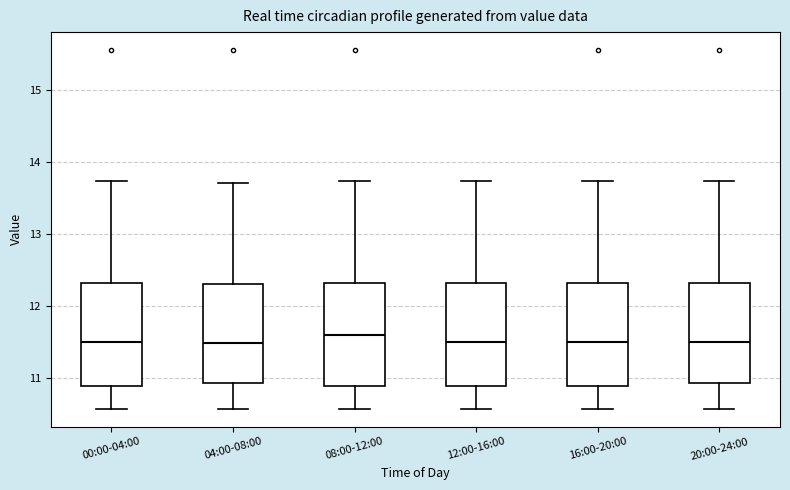

Reading left to right, read every box against the y-axis: the position of its median line, the range the box covers, and the ends of its whiskers. The values are not printed on the chart, so give them approximately, as read against the axis.

00:00-04:00: median 11.5, box 10.9 to 12.3, whiskers 10.6 to 13.7
04:00-08:00: median 11.5, box 10.9 to 12.3, whiskers 10.6 to 13.7
08:00-12:00: median 11.6, box 10.9 to 12.3, whiskers 10.6 to 13.7
12:00-16:00: median 11.5, box 10.9 to 12.3, whiskers 10.6 to 13.7
16:00-20:00: median 11.5, box 10.9 to 12.3, whiskers 10.6 to 13.7
20:00-24:00: median 11.5, box 10.9 to 12.3, whiskers 10.6 to 13.7